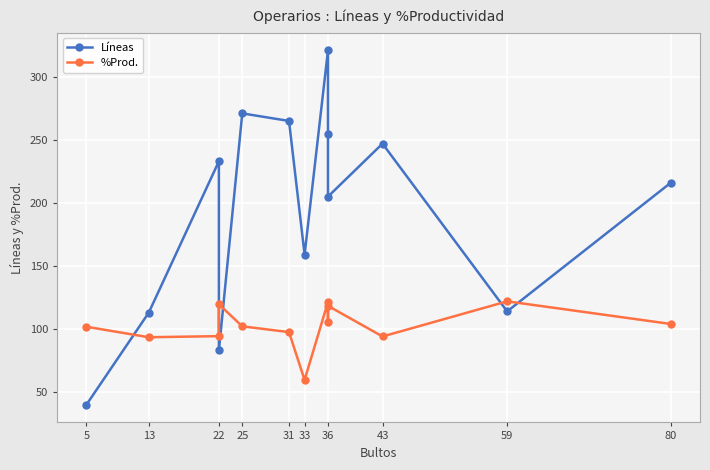

Where is the first local maximum for Líneas?

22